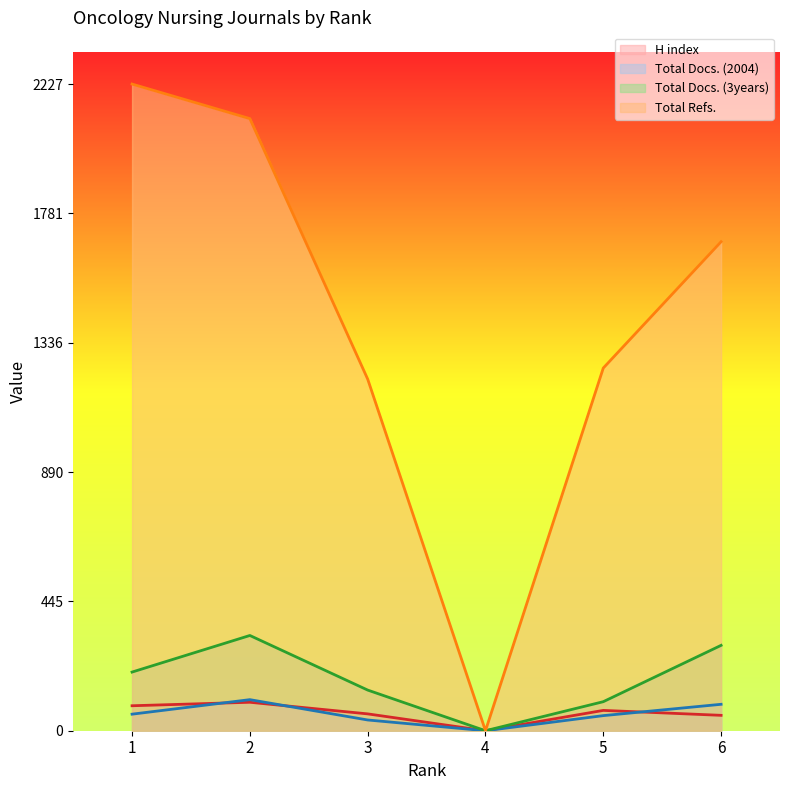

Where is the first local maximum for Total Docs. (2004)?

2